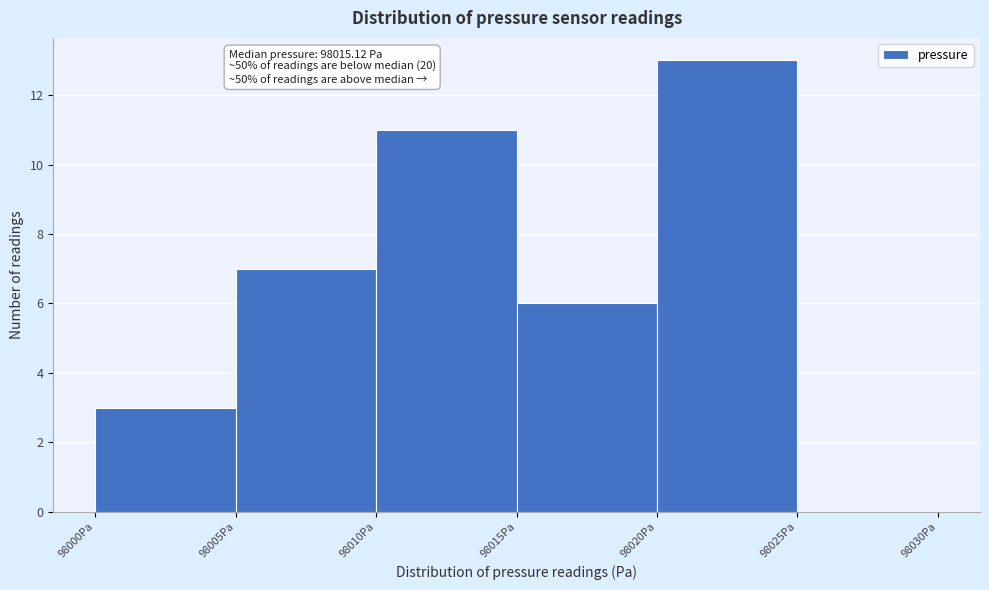

Reading left to right, extract all data points from this chart.

98000Pa=3	98005Pa=7	98010Pa=11	98015Pa=6	98020Pa=13	98025Pa=0